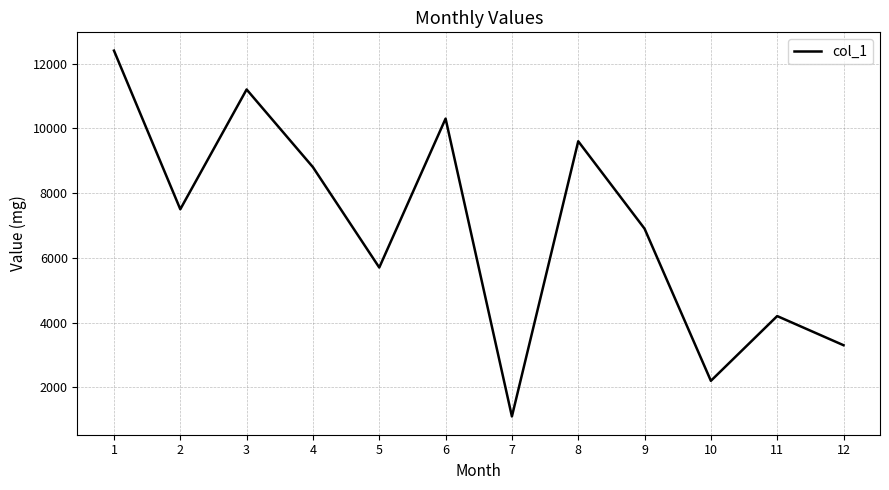

At which category does the data reach its first local valley?

2